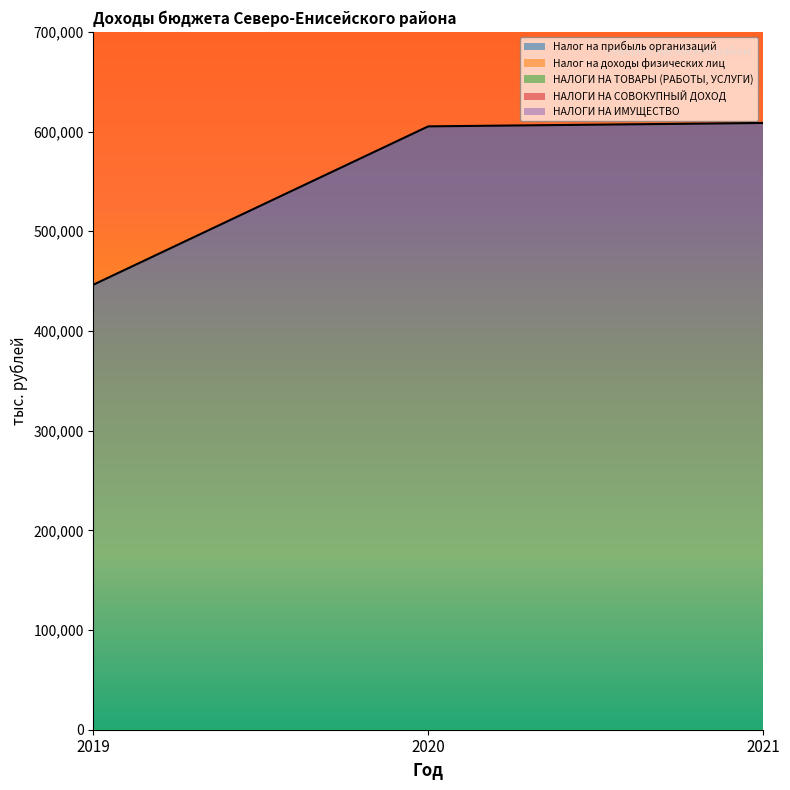

Reading right to left, transcribe all the data shown in this chart.

Налог на прибыль организаций: 2021=608600.0	2020=605200.0	2019=446389.0
Налог на доходы физических лиц: 2021=1257167.2	2020=1228864.2	2019=995912.6
НАЛОГИ НА ТОВАРЫ (РАБОТЫ, УСЛУГИ): 2021=1259552.2	2020=1237764.2	2019=1005997.4